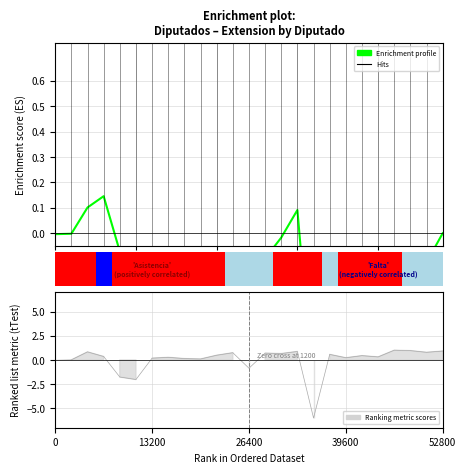

What is the minimum value shown in the chart?

-6.0